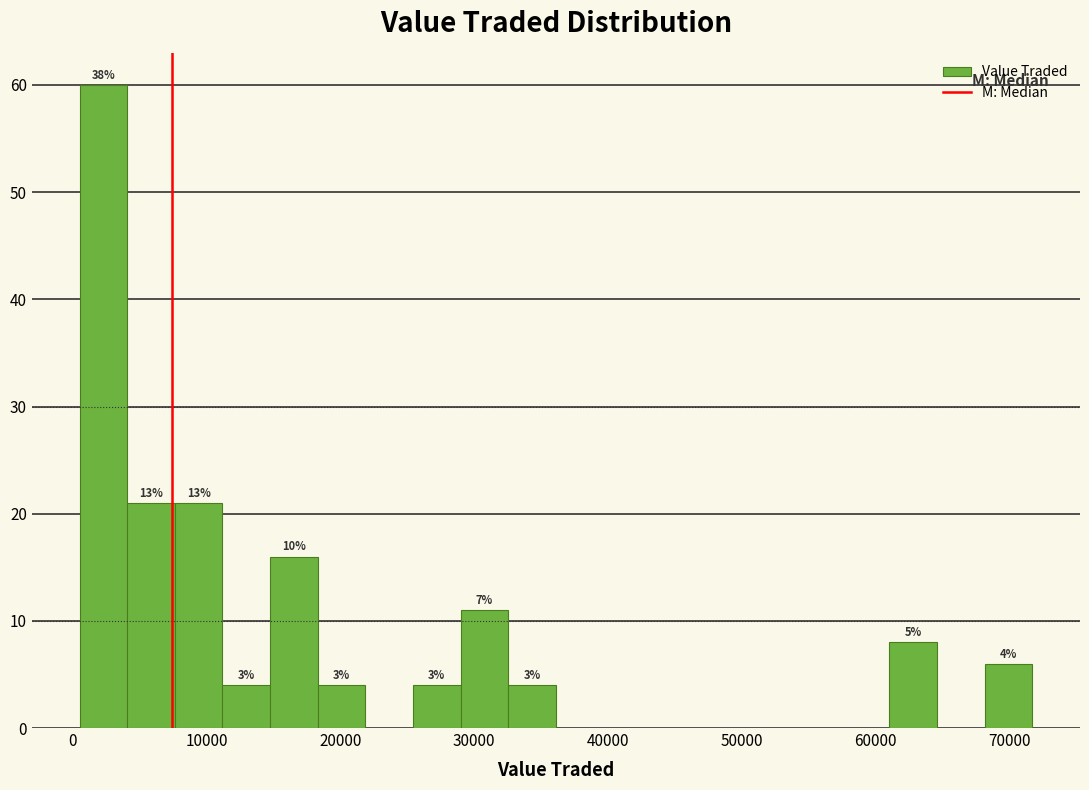

Around what value on the x-axis is the tallest bar? Give the approximate position of its centre, as read against the axis.

2000